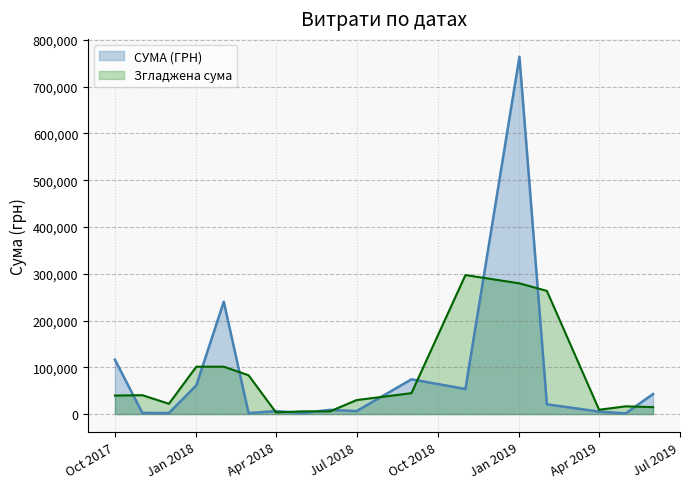

The value at 24 is 2155.4. True or false?

True